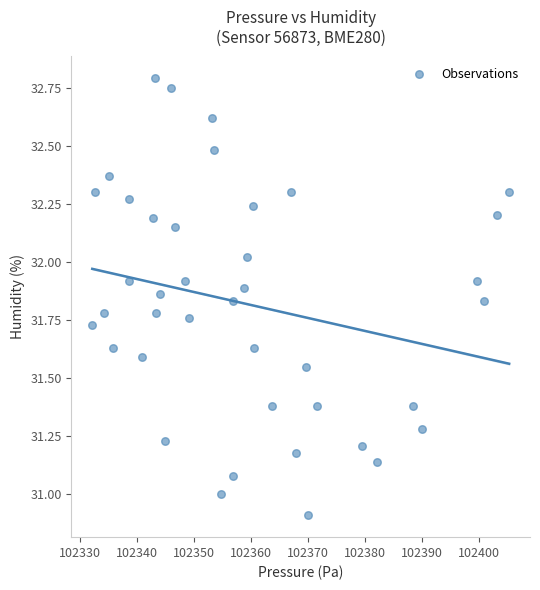

What is the range of Y values (max minus min)?

1.9